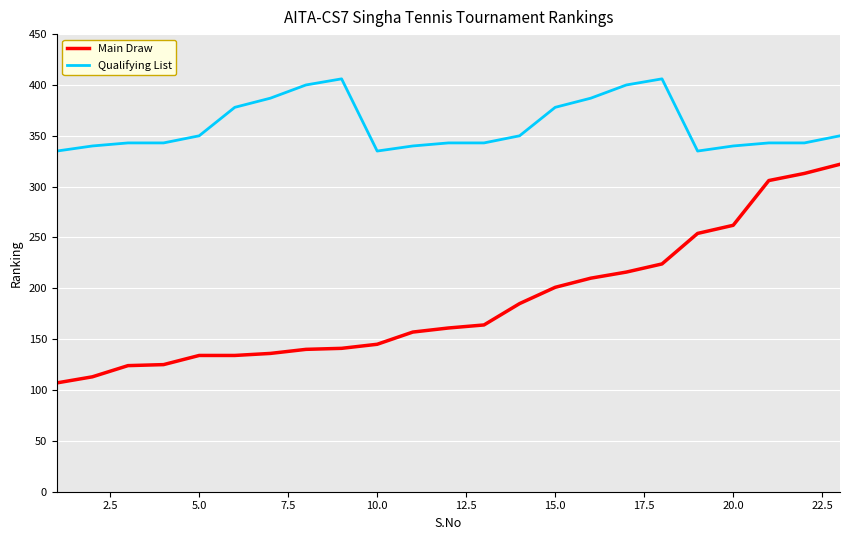

True or false: Main Draw and Qualifying List intersect in this chart.

False